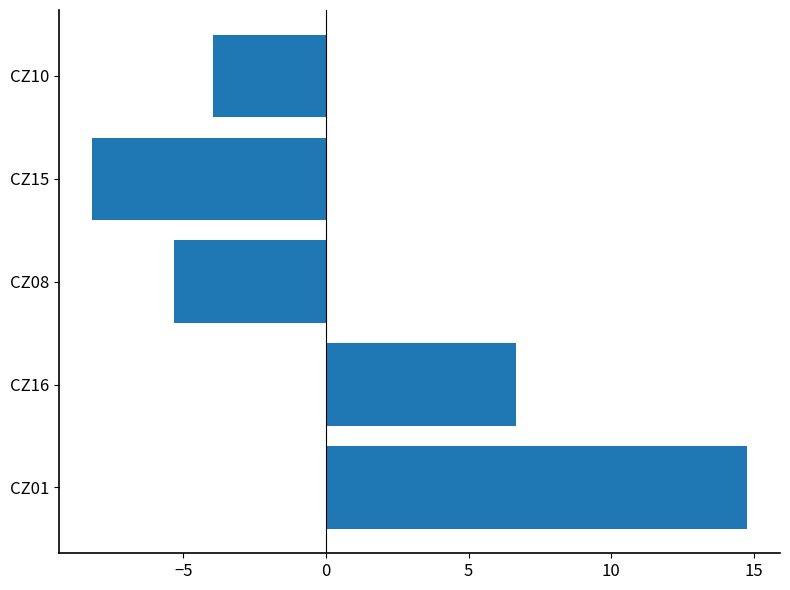

At which label is the value closest to 3?

CZ16